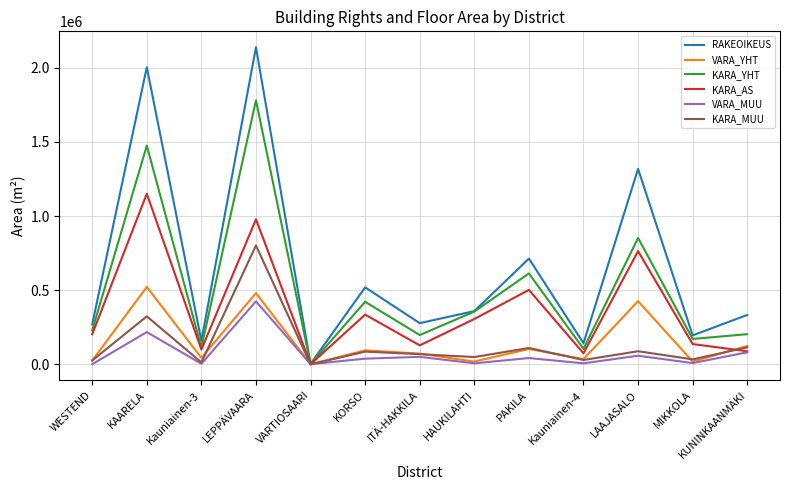

At which label does KARA_AS reach its peak?

KAARELA